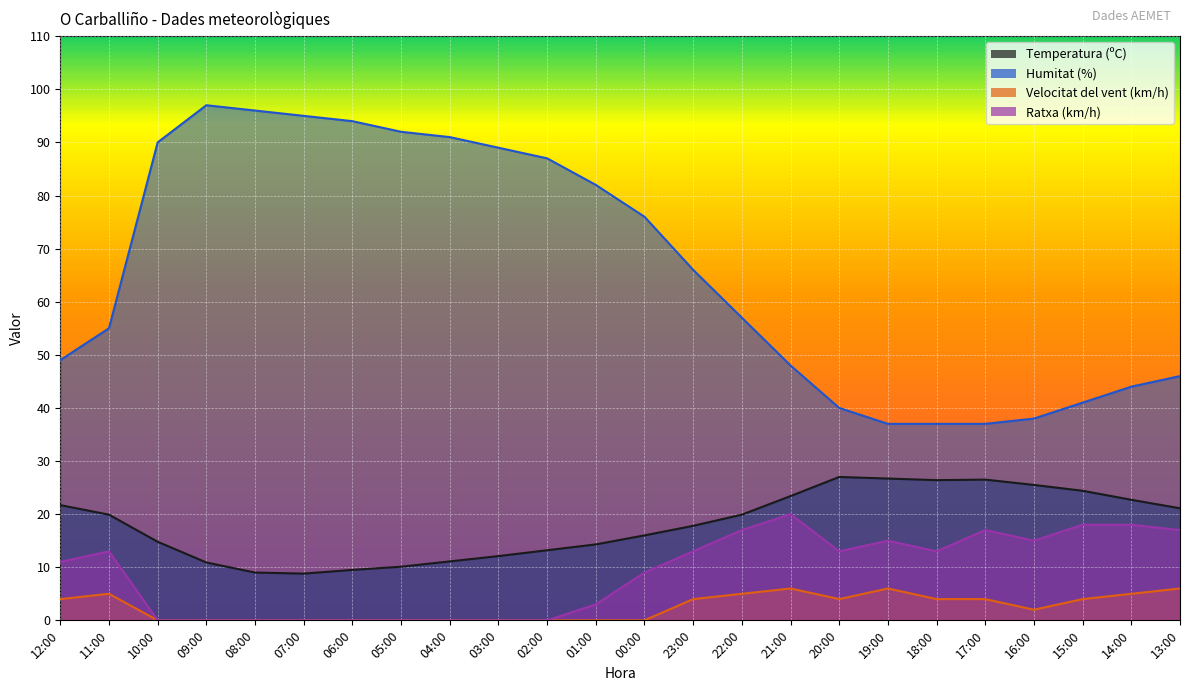

Reading right to left, list all the values displayed in this chart.

Temperatura (ºC): 13:00=21.1	14:00=22.7	15:00=24.4	16:00=25.5	17:00=26.5	18:00=26.4	19:00=26.7	20:00=27.0	21:00=23.4	22:00=19.9	23:00=17.8	00:00=16.0	01:00=14.3	02:00=13.2	03:00=12.1	04:00=11.1	05:00=10.1	06:00=9.5	07:00=8.8	08:00=9.0	09:00=10.9	10:00=14.8	11:00=19.9	12:00=21.7
Humitat (%): 13:00=46.0	14:00=44.0	15:00=41.0	16:00=38.0	17:00=37.0	18:00=37.0	19:00=37.0	20:00=40.0	21:00=48.0	22:00=57.0	23:00=66.0	00:00=76.0	01:00=82.0	02:00=87.0	03:00=89.0	04:00=91.0	05:00=92.0	06:00=94.0	07:00=95.0	08:00=96.0	09:00=97.0	10:00=90.0	11:00=55.0	12:00=49.0
Velocitat del vent (km/h): 13:00=6.0	14:00=5.0	15:00=4.0	16:00=2.0	17:00=4.0	18:00=4.0	19:00=6.0	20:00=4.0	21:00=6.0	22:00=5.0	23:00=4.0	00:00=0.0	01:00=0.0	02:00=0.0	03:00=0.0	04:00=0.0	05:00=0.0	06:00=0.0	07:00=0.0	08:00=0.0	09:00=0.0	10:00=0.0	11:00=5.0	12:00=4.0
Ratxa (km/h): 13:00=17.0	14:00=18.0	15:00=18.0	16:00=15.0	17:00=17.0	18:00=13.0	19:00=15.0	20:00=13.0	21:00=20.0	22:00=17.0	23:00=13.0	00:00=9.0	01:00=3.0	02:00=0.0	03:00=0.0	04:00=0.0	05:00=0.0	06:00=0.0	07:00=0.0	08:00=0.0	09:00=0.0	10:00=0.0	11:00=13.0	12:00=11.0